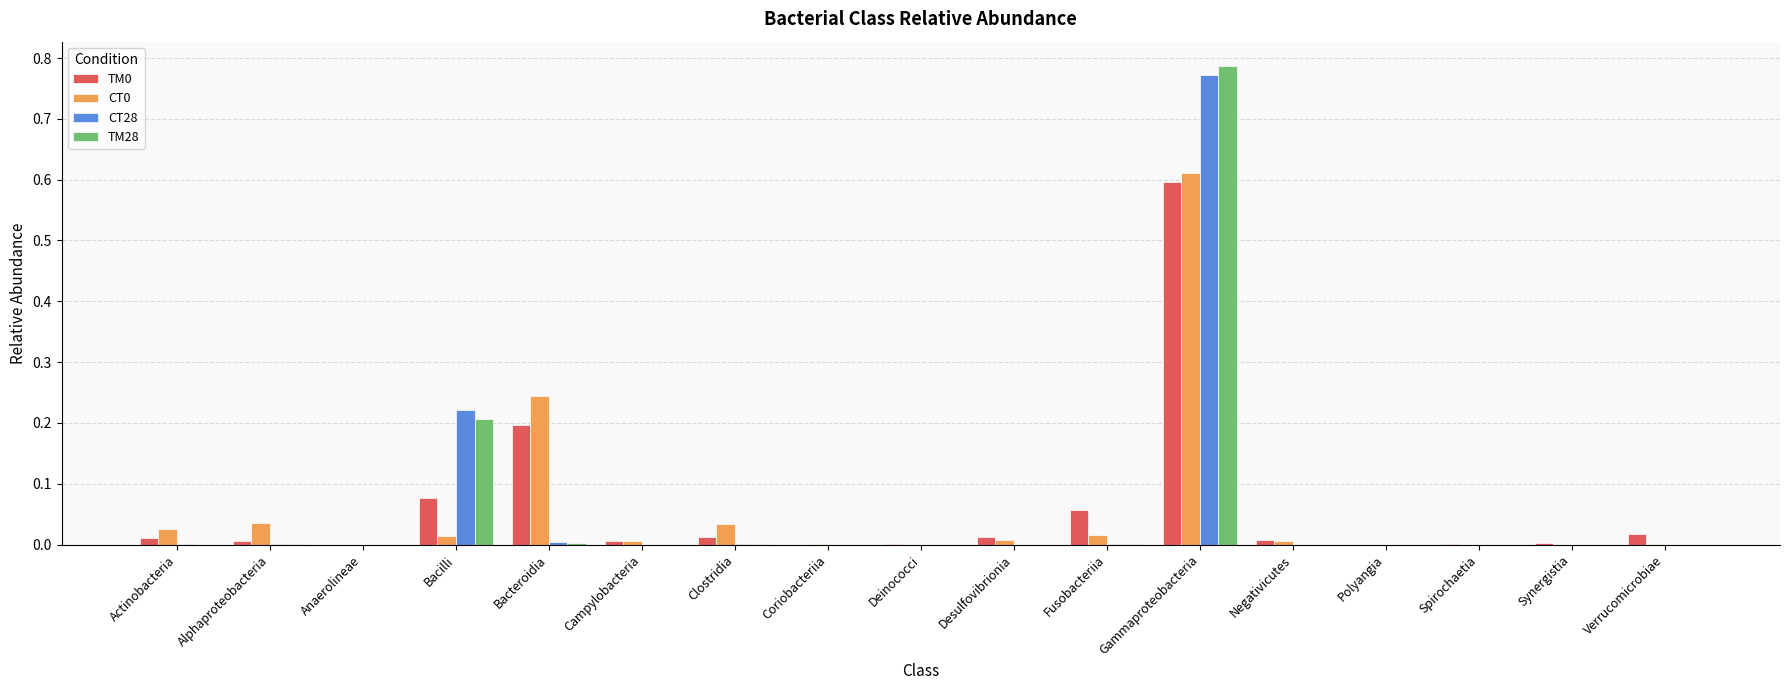

Which category has the highest value across all series?

Gammaproteobacteria